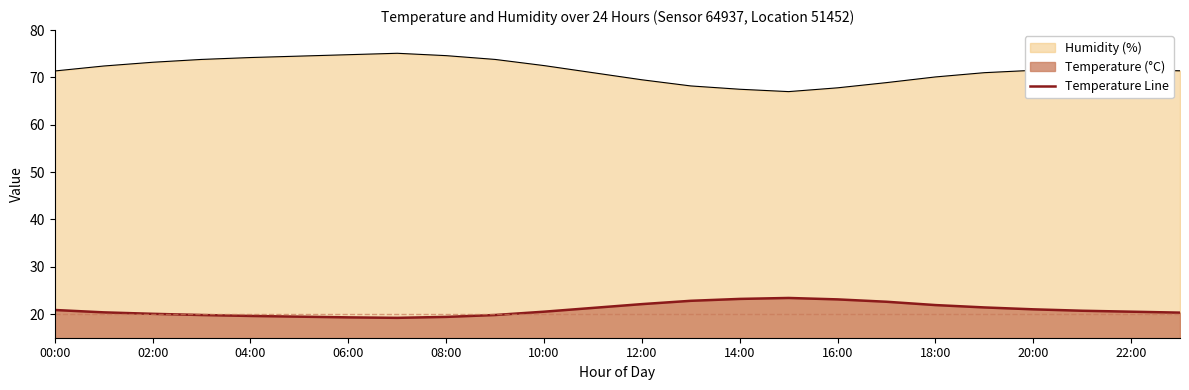

How many lines are shown in the chart?

2